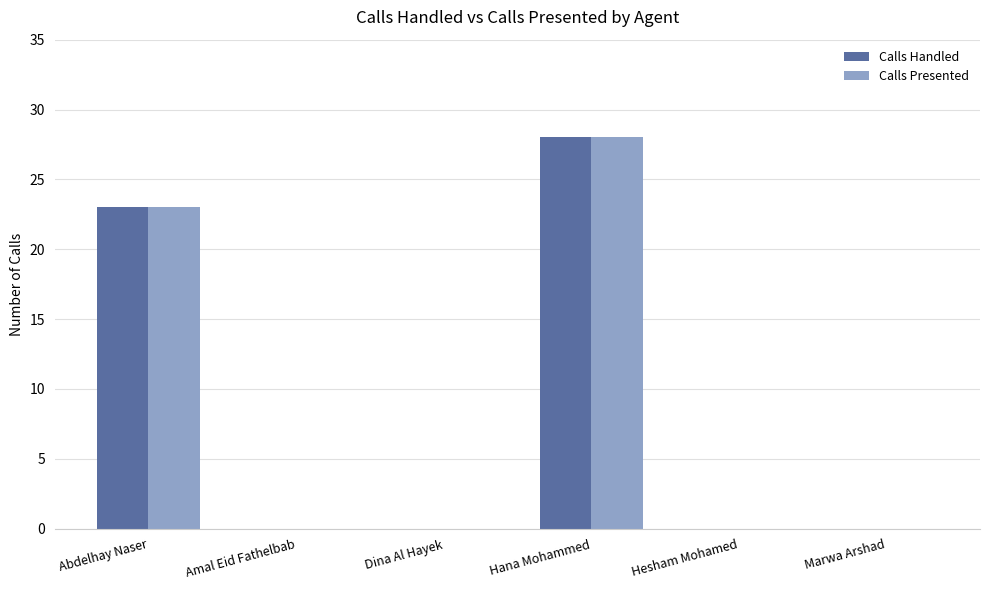

How many Calls Handled values are between 0 and 23?

5